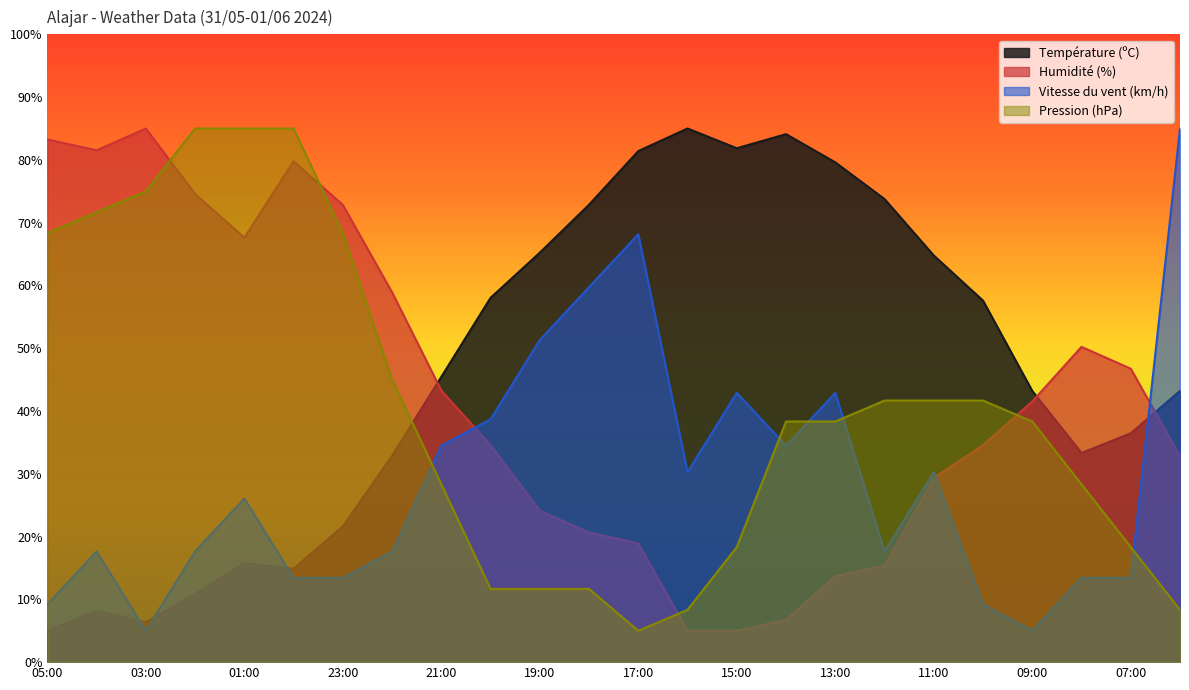

Reading right to left, transcribe all the data shown in this chart.

Température (ºC): 06:00=43.2	07:00=36.5	08:00=33.3	09:00=43.2	10:00=57.6	11:00=64.8	12:00=73.8	13:00=79.6	14:00=84.1	15:00=81.9	16:00=85.0	17:00=81.4	18:00=72.9	19:00=65.2	20:00=58.0	21:00=45.4	22:00=32.9	23:00=21.6	00:00=14.9	01:00=15.8	02:00=10.8	03:00=6.3	04:00=8.1	05:00=5.0
Humidité (%): 06:00=32.8	07:00=46.7	08:00=50.2	09:00=41.5	10:00=34.6	11:00=29.3	12:00=15.4	13:00=13.7	14:00=6.7	15:00=5.0	16:00=5.0	17:00=18.9	18:00=20.7	19:00=24.1	20:00=34.6	21:00=43.3	22:00=58.9	23:00=72.8	00:00=79.8	01:00=67.6	02:00=74.6	03:00=85.0	04:00=81.5	05:00=83.3
Vitesse du vent (km/h): 06:00=85.0	07:00=13.4	08:00=13.4	09:00=5.0	10:00=9.2	11:00=30.3	12:00=17.6	13:00=42.9	14:00=34.5	15:00=42.9	16:00=30.3	17:00=68.2	18:00=59.7	19:00=51.3	20:00=38.7	21:00=34.5	22:00=17.6	23:00=13.4	00:00=13.4	01:00=26.1	02:00=17.6	03:00=5.0	04:00=17.6	05:00=9.2
Pression (hPa): 06:00=8.3	07:00=18.3	08:00=28.3	09:00=38.3	10:00=41.7	11:00=41.7	12:00=41.7	13:00=38.3	14:00=38.3	15:00=18.3	16:00=8.3	17:00=5.0	18:00=11.7	19:00=11.7	20:00=11.7	21:00=28.3	22:00=45.0	23:00=68.3	00:00=85.0	01:00=85.0	02:00=85.0	03:00=75.0	04:00=71.7	05:00=68.3